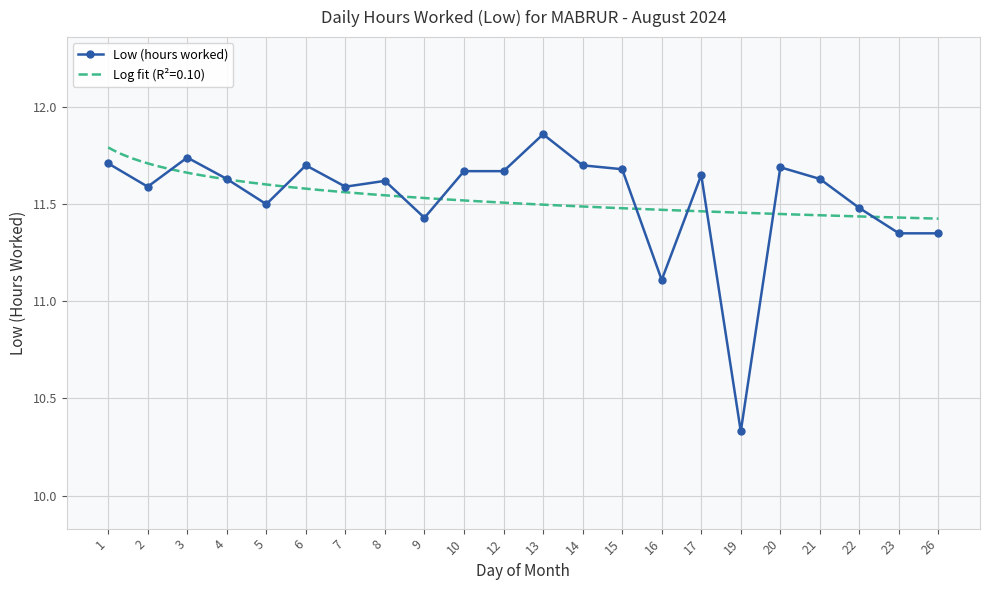

Reading left to right, list all the values displayed in this chart.

1=11.7	2=11.6	3=11.7	4=11.6	5=11.5	6=11.7	7=11.6	8=11.6	9=11.4	10=11.7	12=11.7	13=11.9	14=11.7	15=11.7	16=11.1	17=11.7	19=10.3	20=11.7	21=11.6	22=11.5	23=11.3	26=11.3